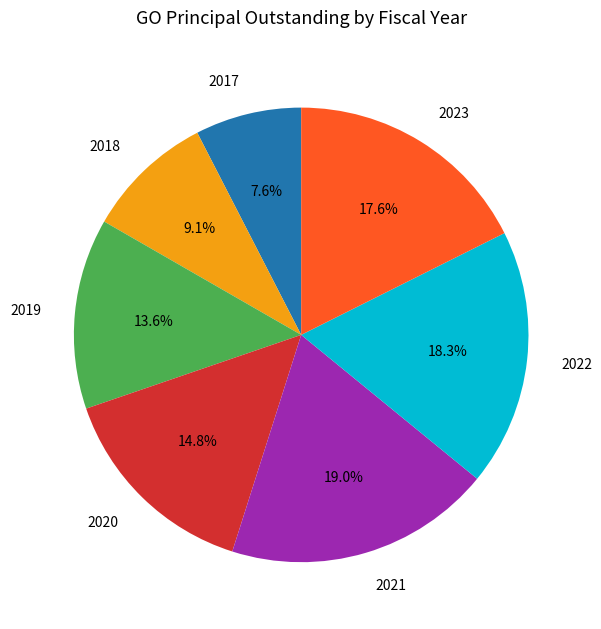

What percentage is the 2022 slice, to the nearest percent?

18%